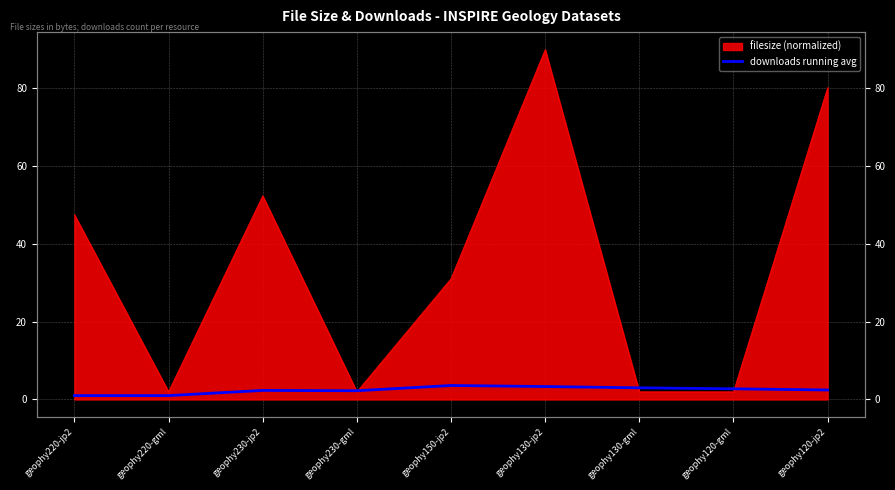

Between geophy230-gml and geophy150-jp2, which is larger?

geophy150-jp2